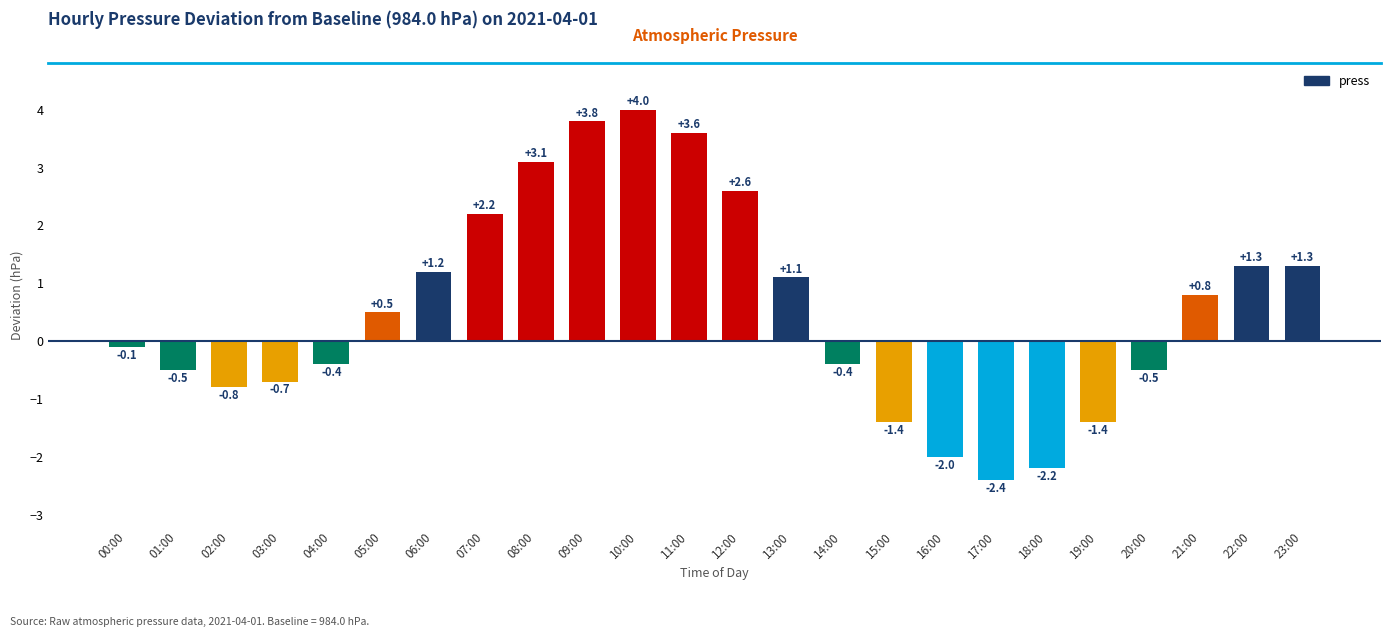

What is the label of the 1st bar from the left?

00:00